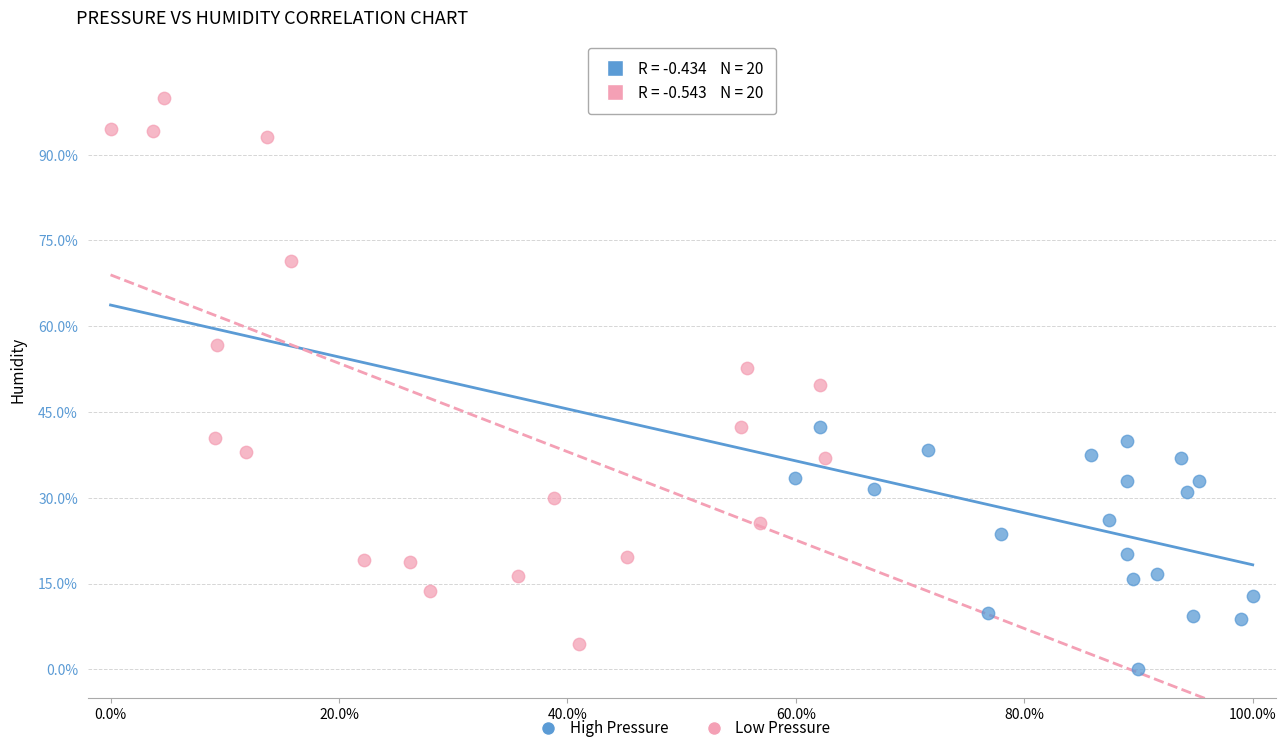

Which series has the widest spread of Y values?

Low Pressure